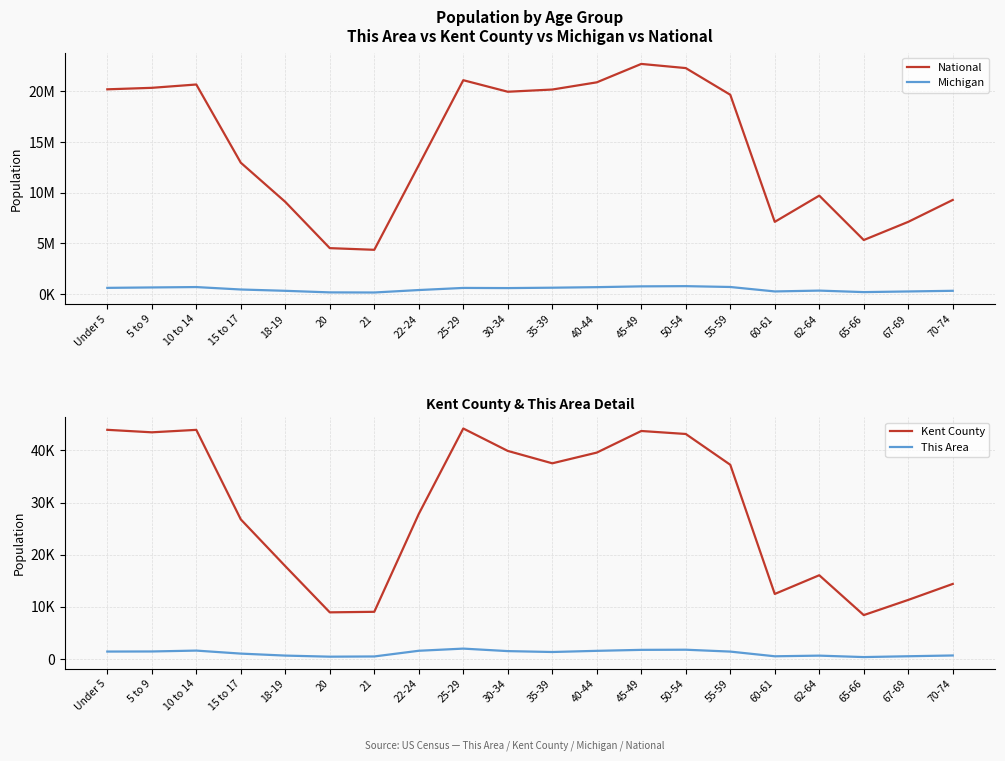

What is the value of the Kent County point at the 4th from the left?

26762